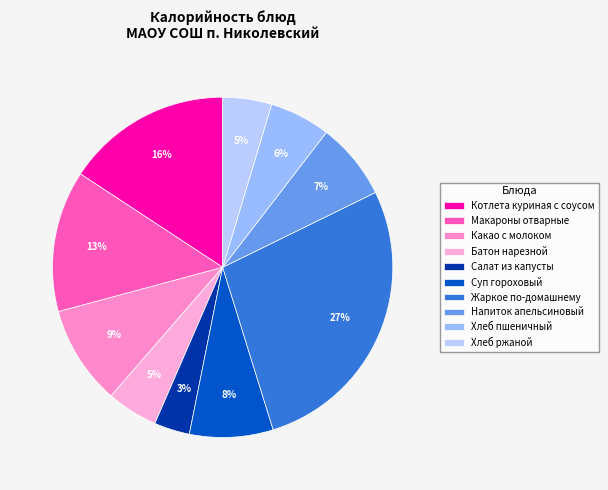

To the nearest percent, what percentage of the pie is Салат из капусты?

3%